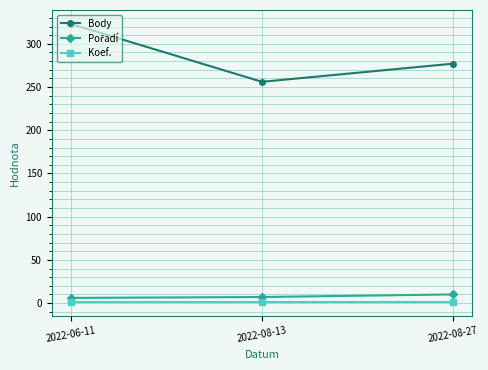

Is it true that Body equals 256 at 2022-08-13?

True